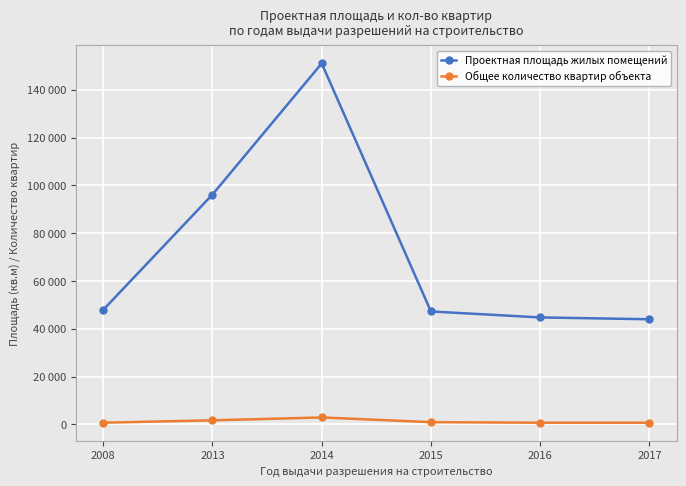

What is the value of the Проектная площадь жилых помещений point at the 5th from the left?

44740